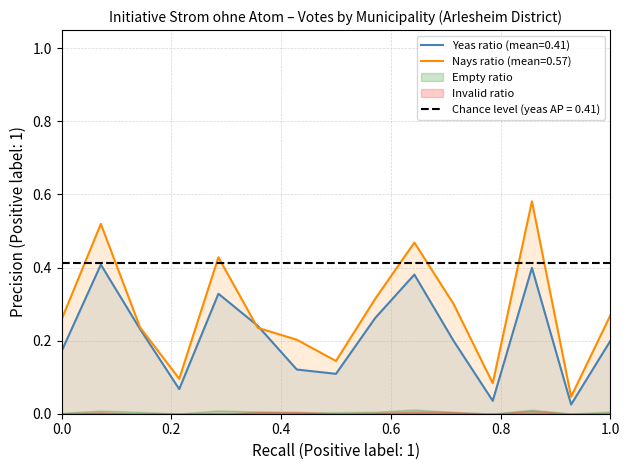

Which series has the widest spread of values?

nays